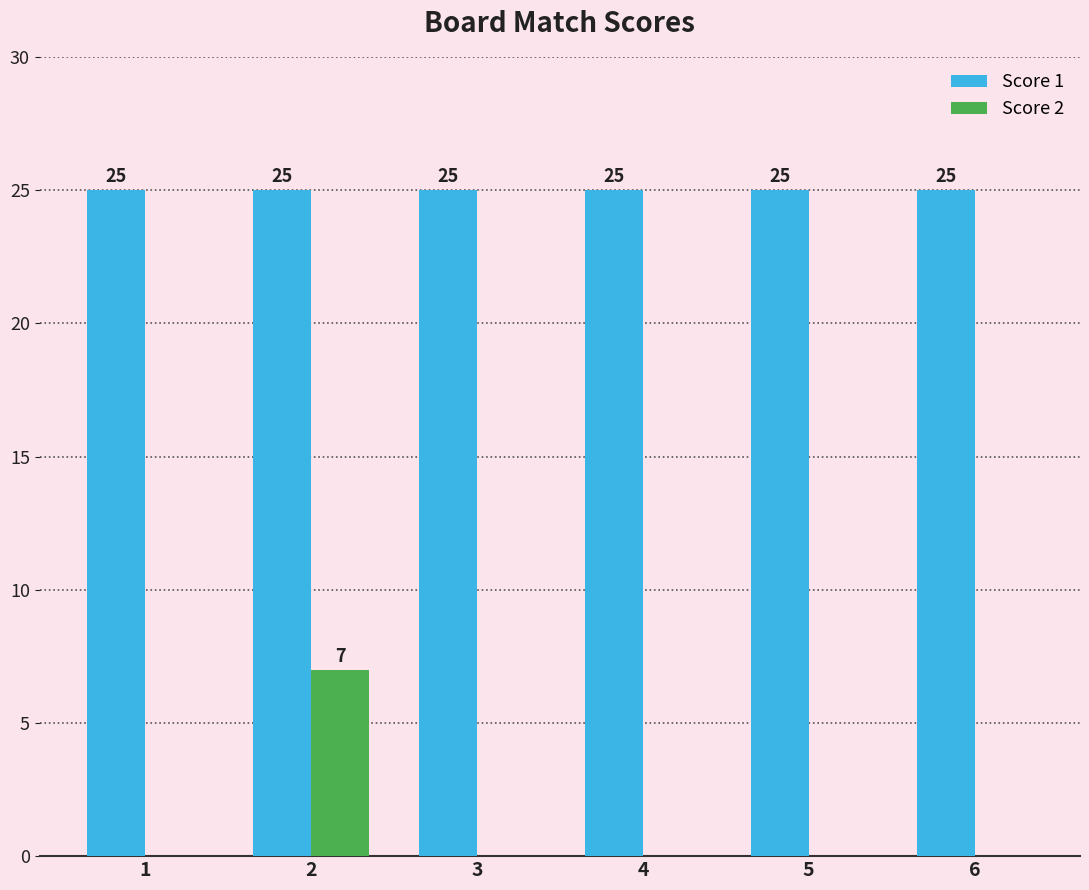

Is the value of Score 2 at 2 greater than the value of Score 1 at 2?

No